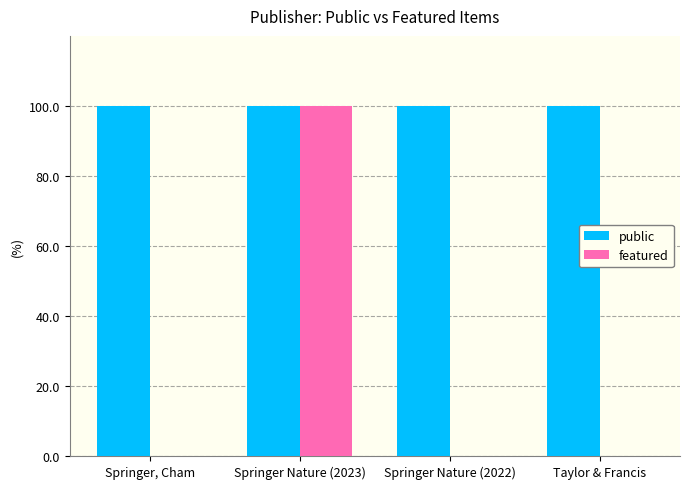

What is the highest value of the featured series?

100